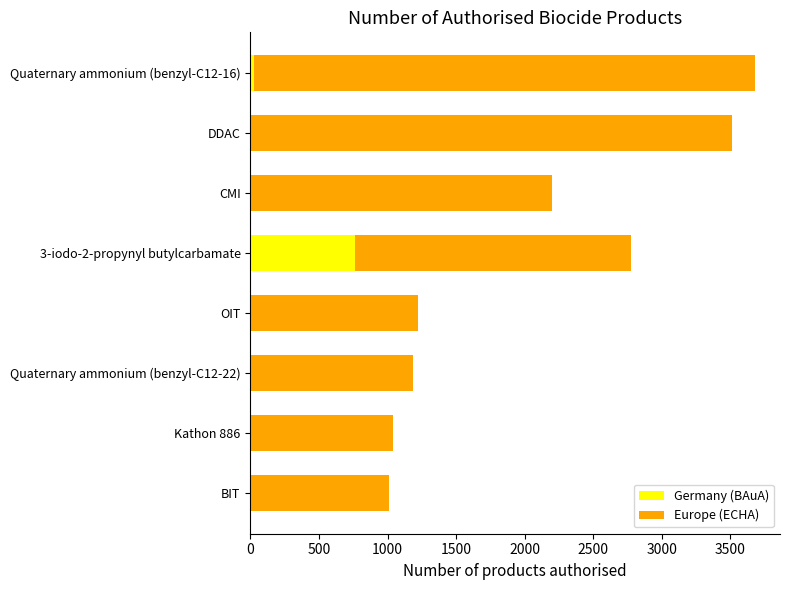

At which category is the sum across all series the highest?

Quaternary ammonium (benzyl-C12-16)